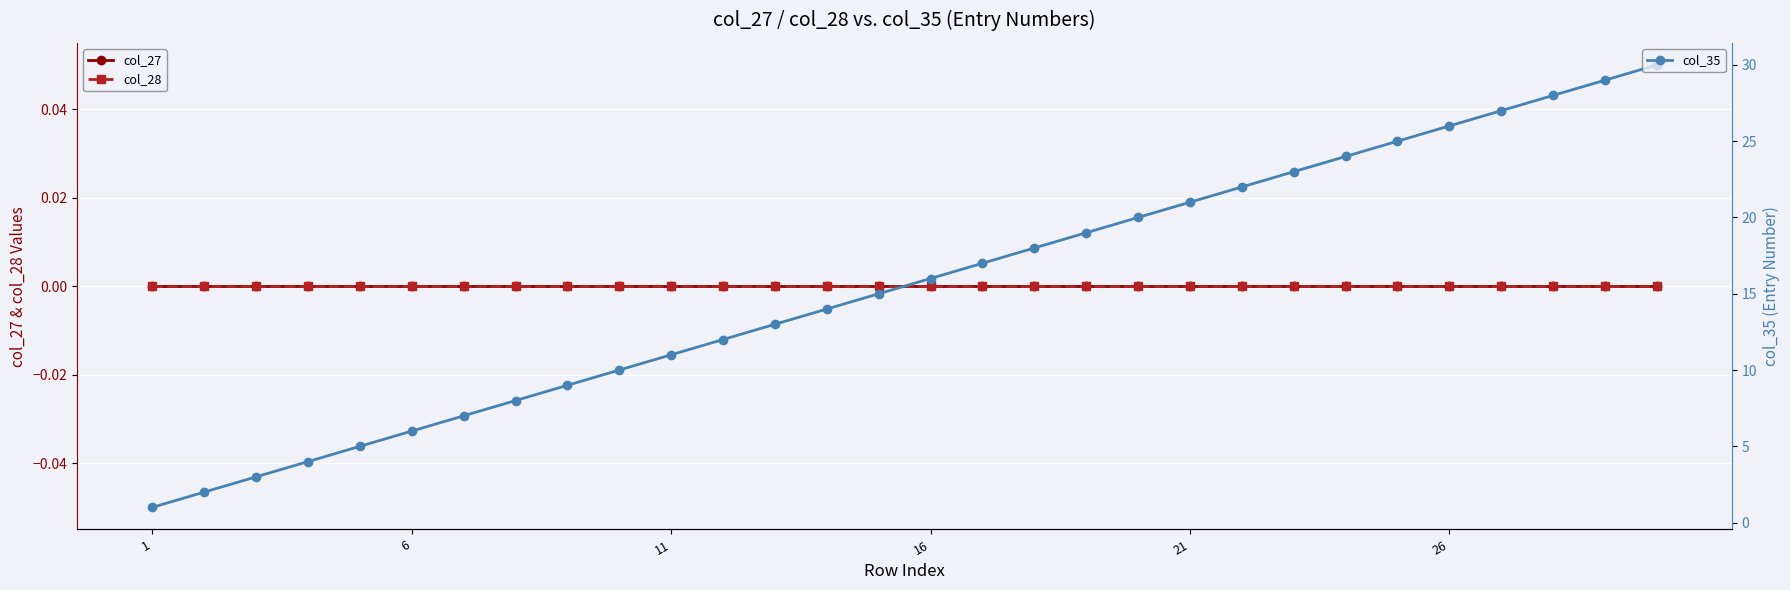

What is the label of the 1st point from the left?

1